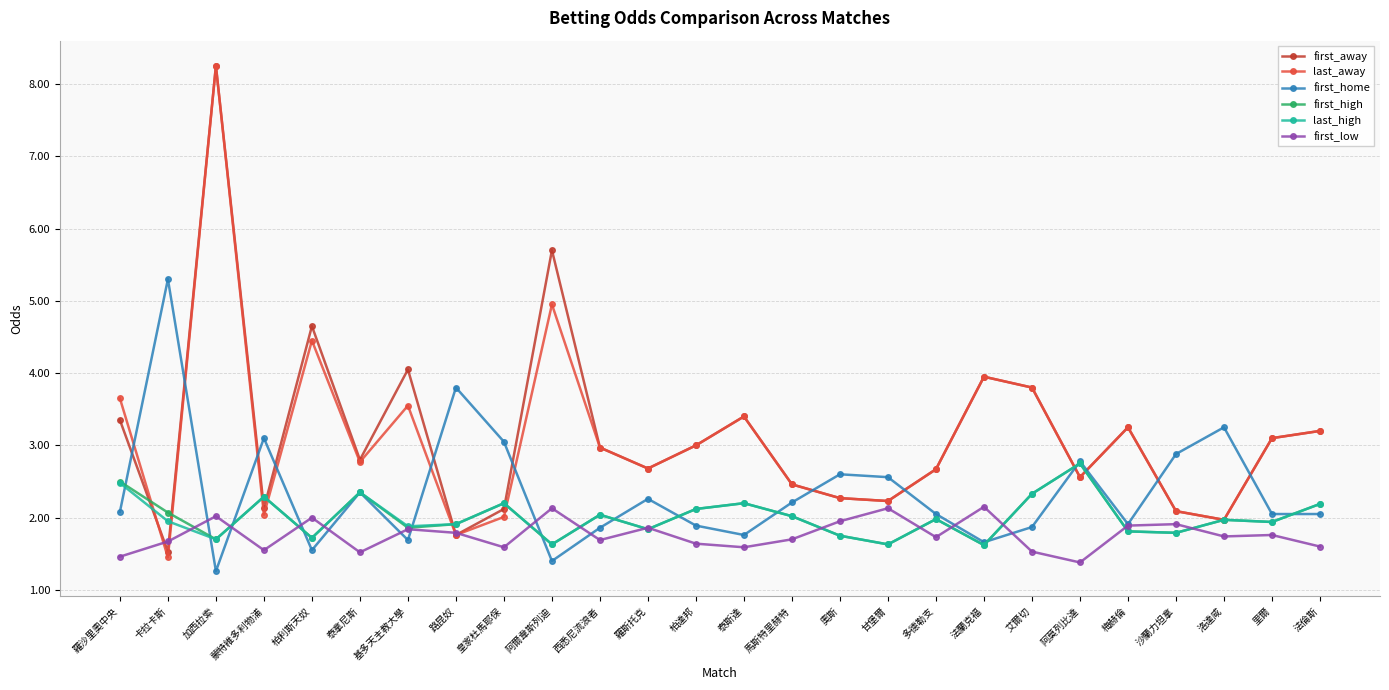

What is the sum of all last_high values?

52.1